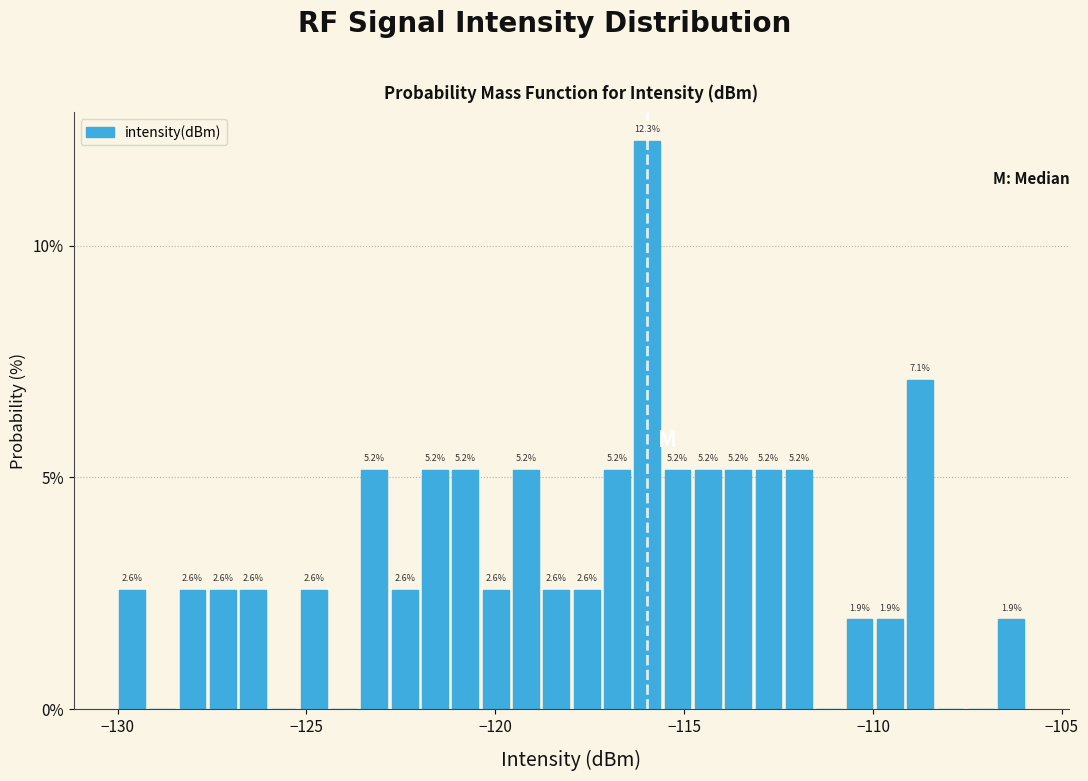

Read against the x-axis, roughly where is the centre of the tallest bar?

-116.0